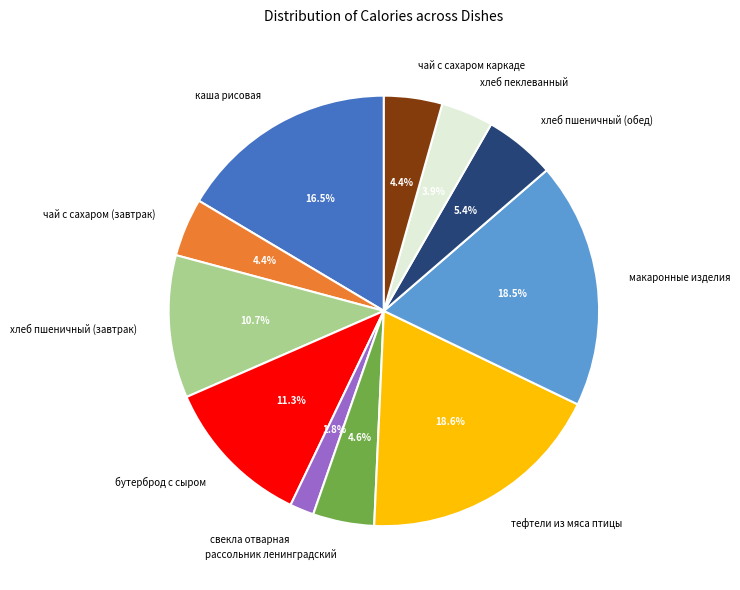

Is the sum of чай с сахаром каркаде and хлеб пеклеванный greater than half?

No